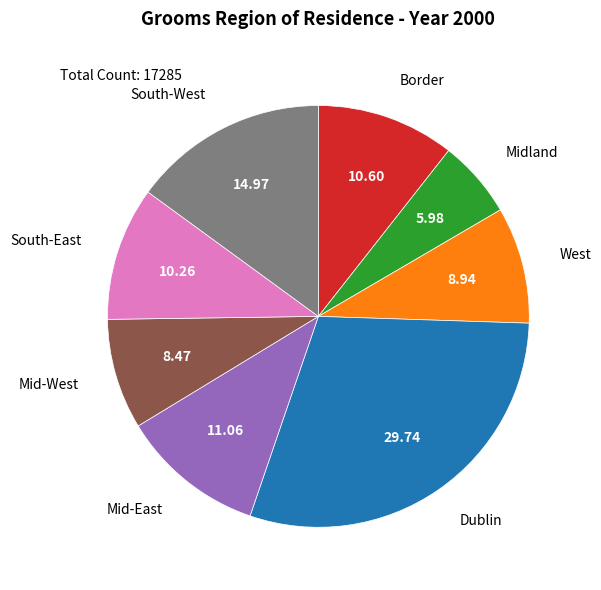

What is the ratio of the value at Midland to the value at West?

0.7